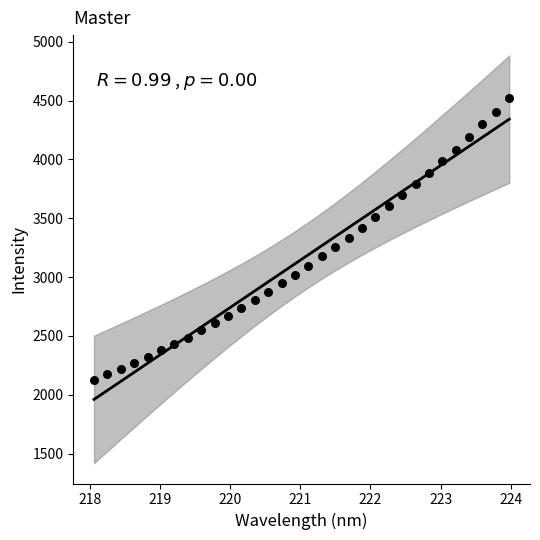

What is the range of Y values (max minus min)?

2394.6